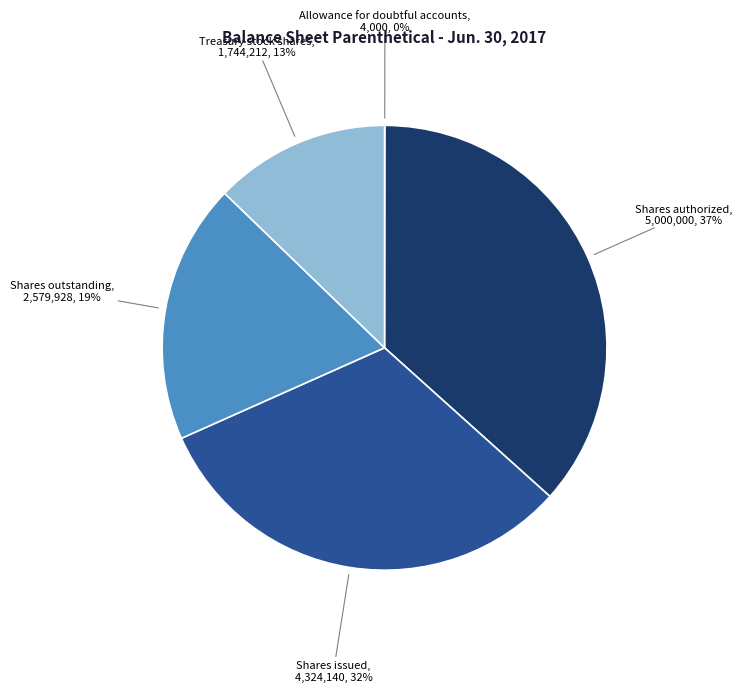

Is it true that Shares issued is 32% of the pie?

True